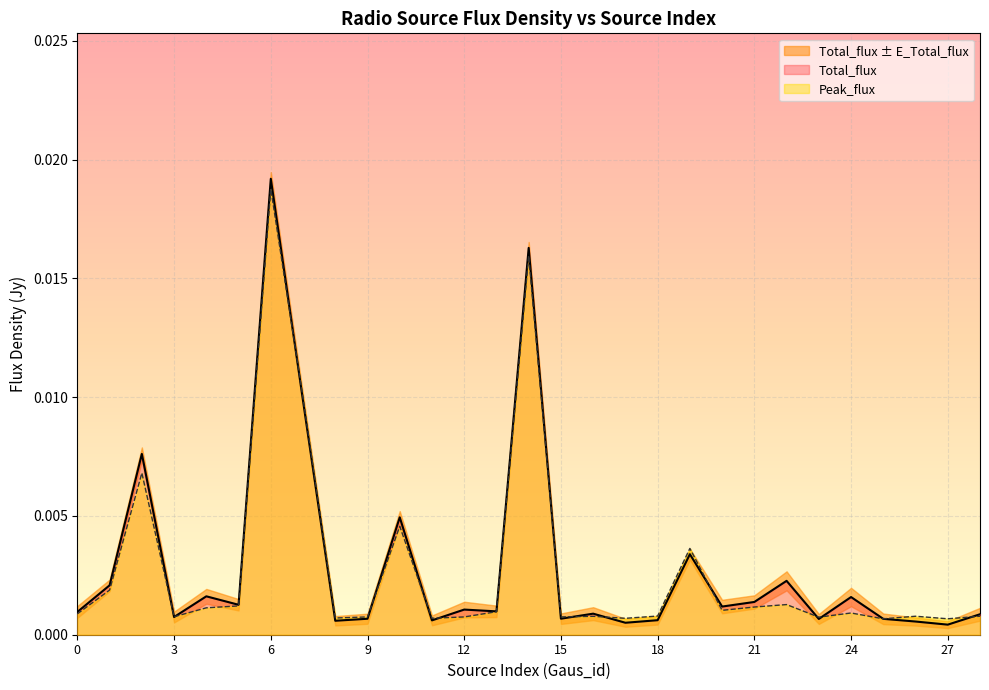

Which category has the highest value in the Peak_flux series?

6